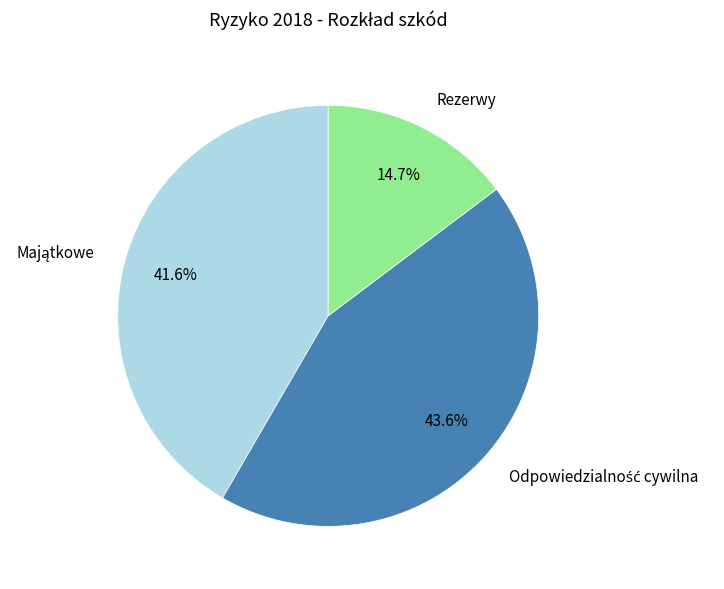

The Rezerwy slice represents 2% of the pie. True or false?

False